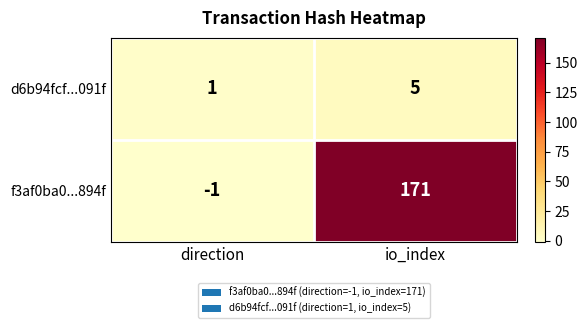

How many values in f3af0ba0...894f are above zero?

1